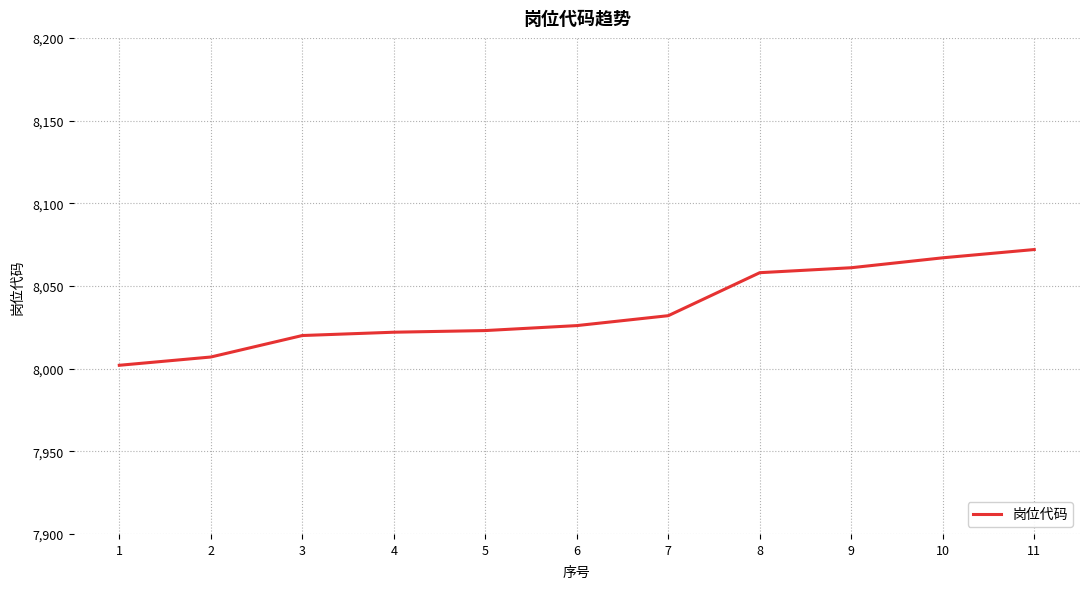

Read the value at 9, to the nearest 10.

8060